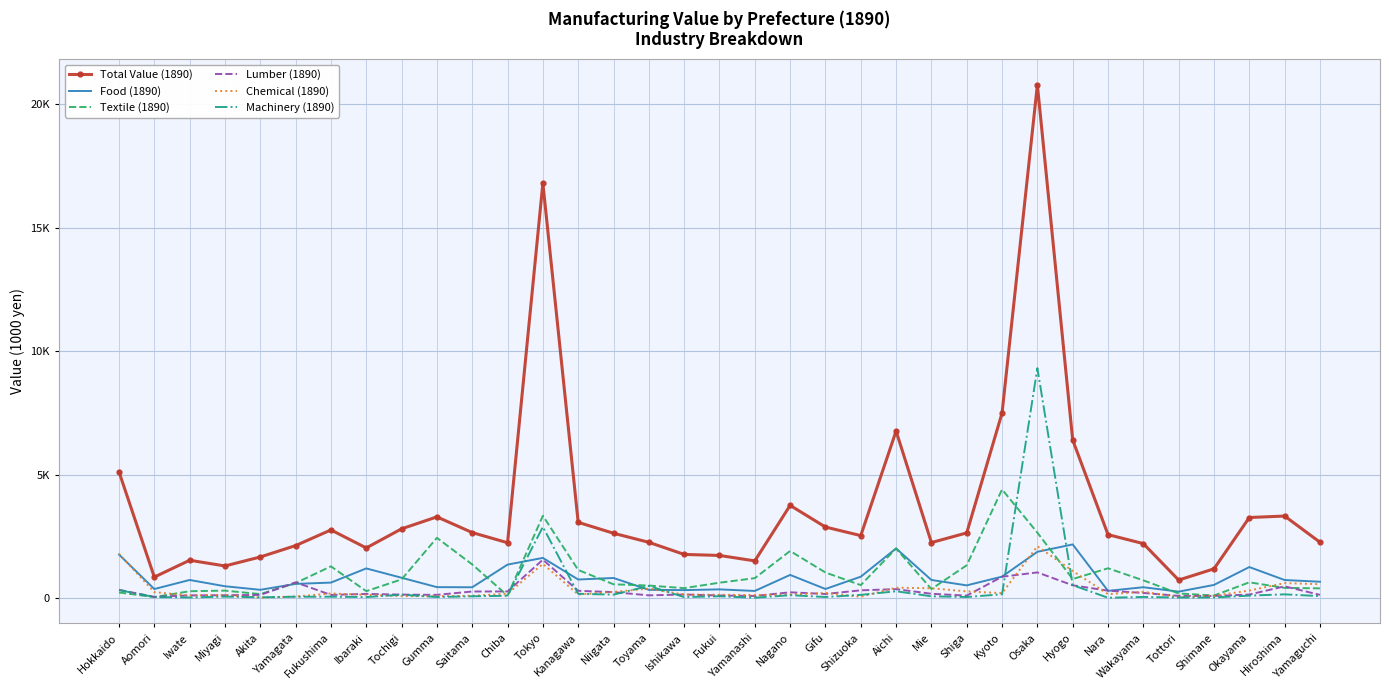

What are all the series names shown in the legend?

Total Value (1890), Food (1890), Textile (1890), Lumber (1890), Chemical (1890), Machinery (1890)